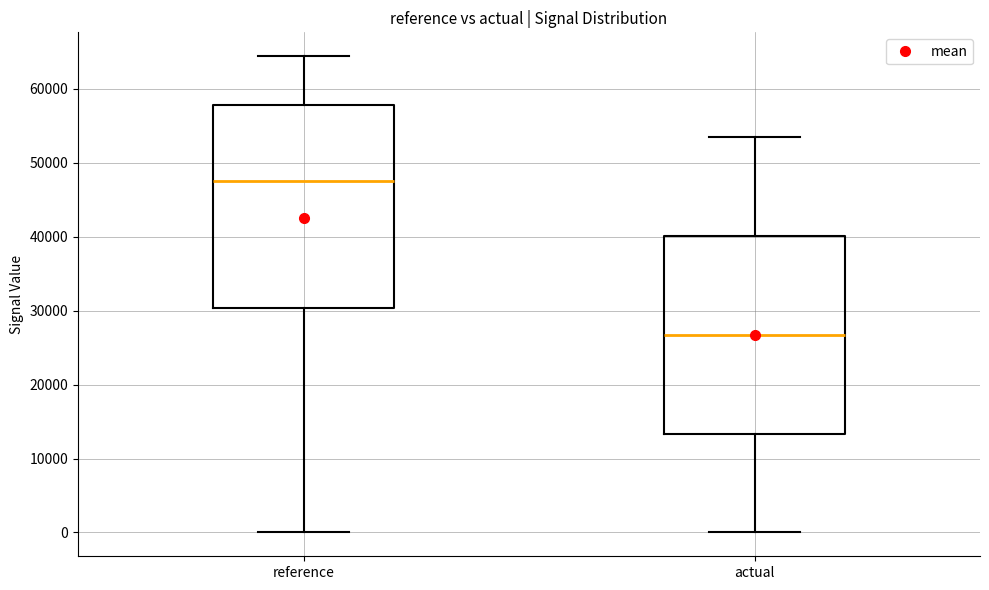

Reading left to right, read every box against the y-axis: the position of its median line, the range the box covers, and the ends of its whiskers. The values are not printed on the chart, so give them approximately, as read against the axis.

reference: median 48000, box 30000 to 58000, whiskers 0 to 64000
actual: median 27000, box 13000 to 40000, whiskers 0 to 53000